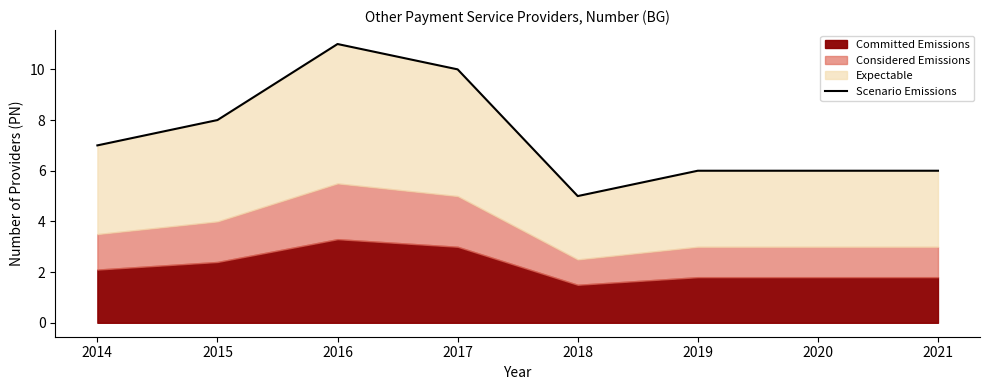

True or false: the data shows 6 at 2020.

True